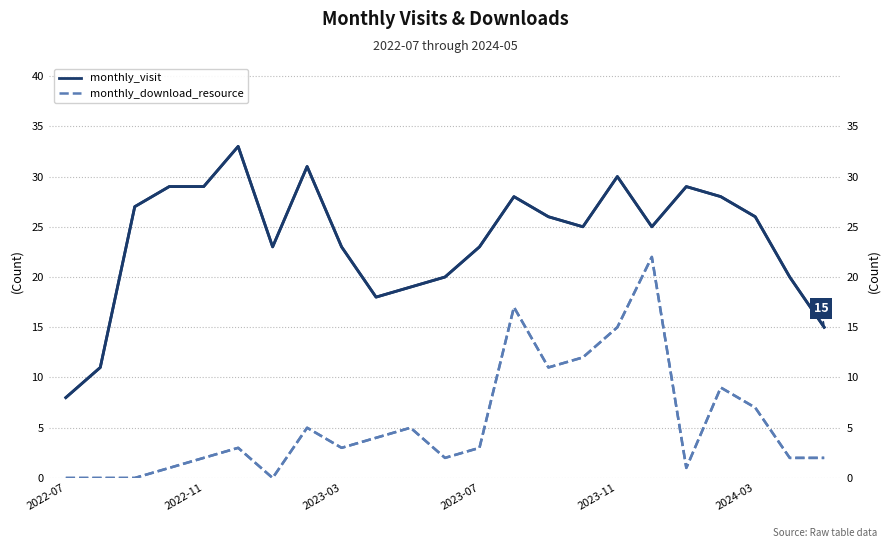

At 15, list the series in order from largest to smallest.

monthly_visit, monthly_download_resource